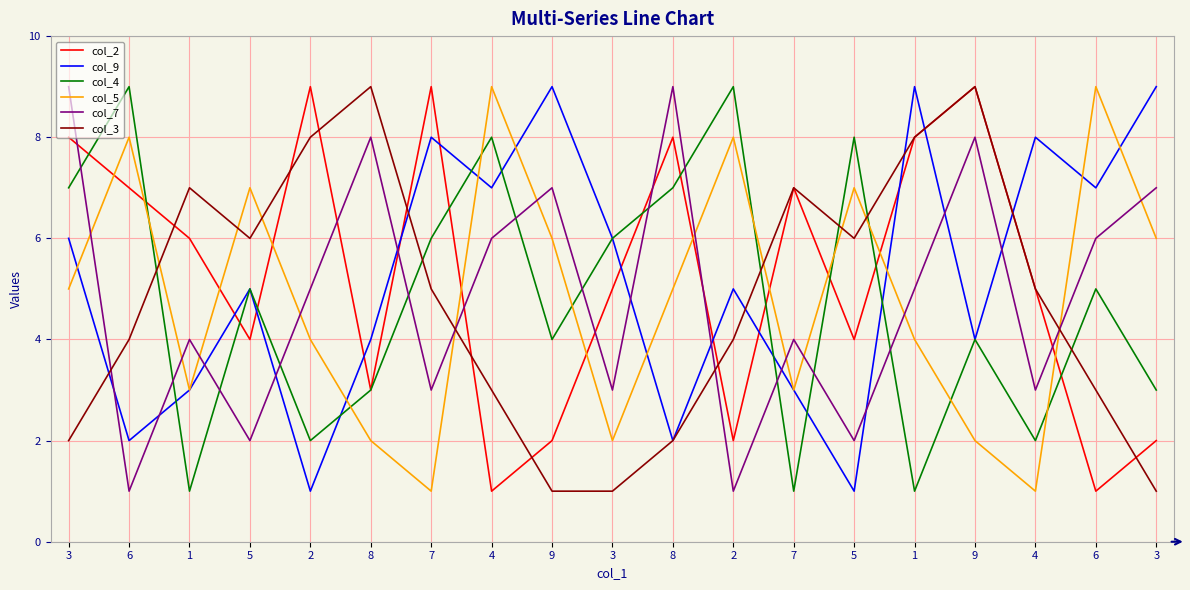

How many interior local valleys does the col_2 series have?

6